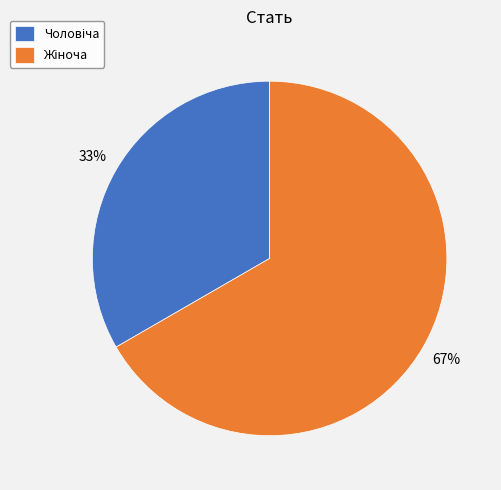

Is there a majority slice in this chart?

Yes